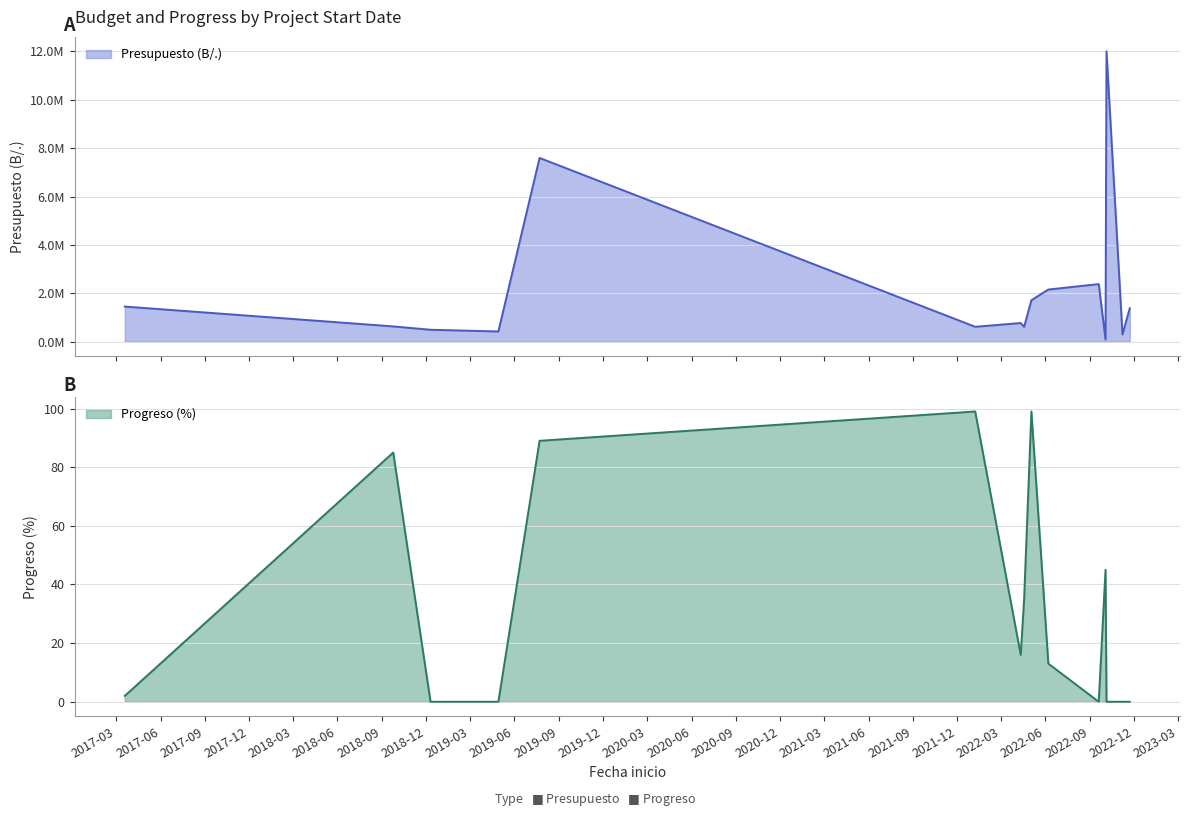

What is the value of the Presupuesto (B/.) point at the 13th from the left?

11998000.0